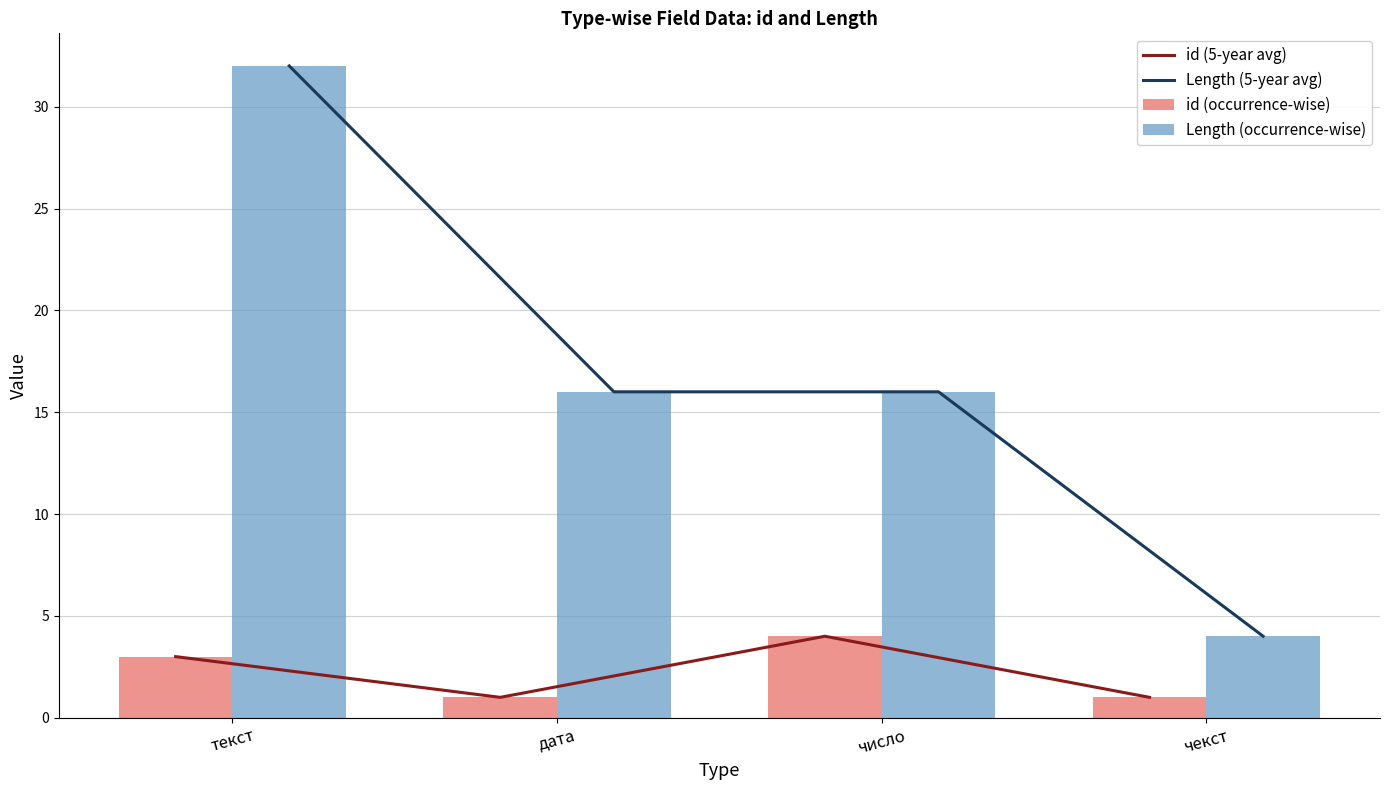

At how many categories does at least one series exceed 4?

3